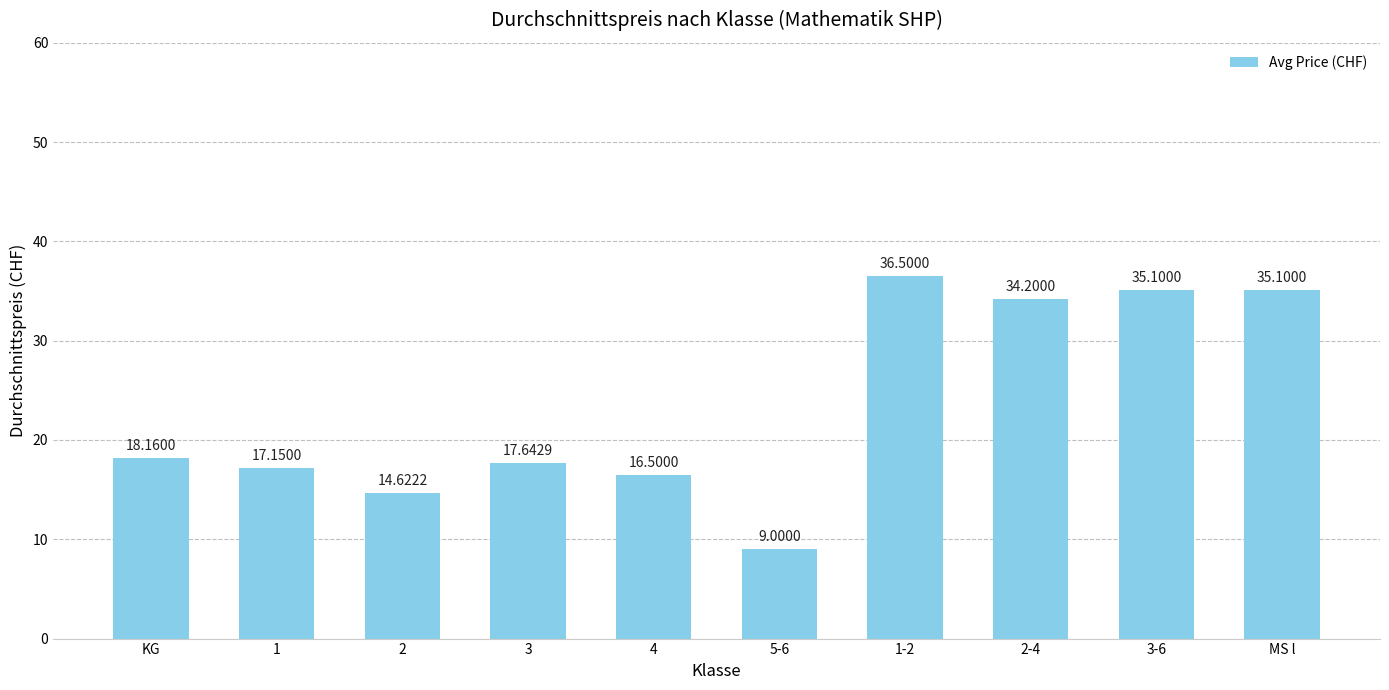

At which label does the data first exceed 18?

KG